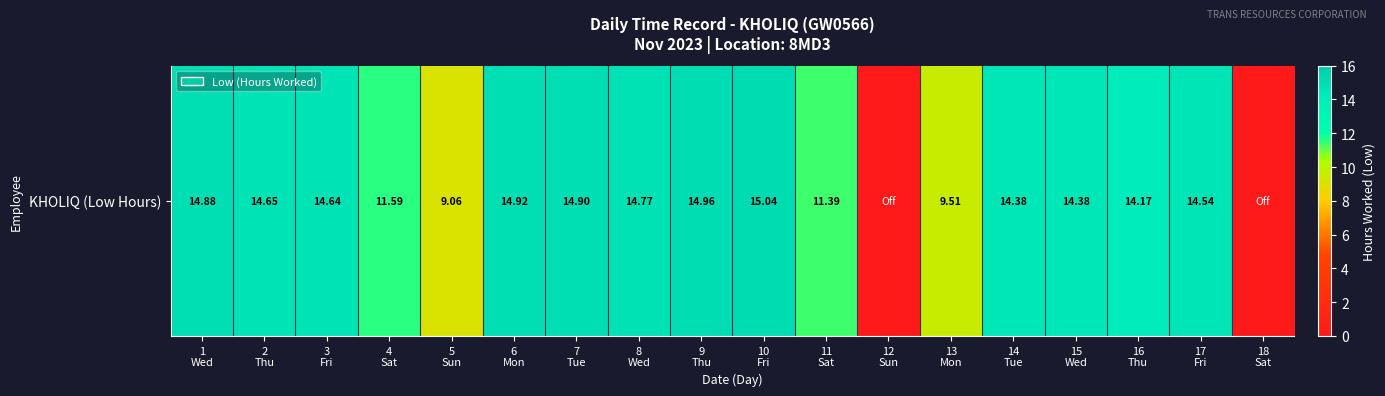

How many distinct data groups are displayed?

1